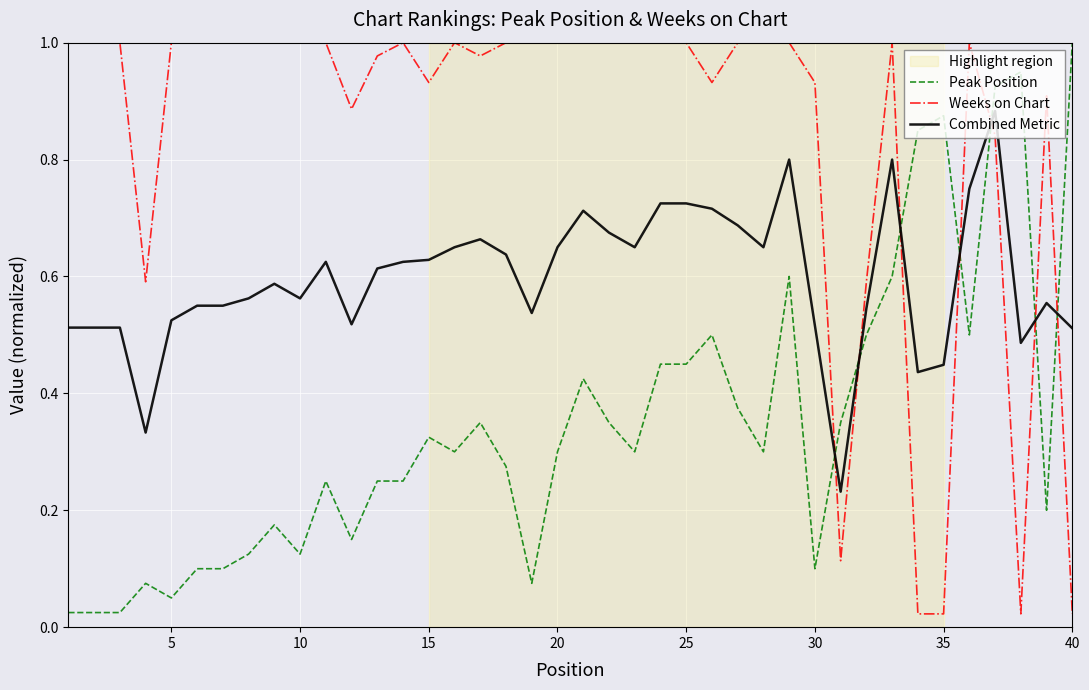

List the series in order of their overall mean, highest first.

Weeks on Chart, Combined Metric, Peak Position